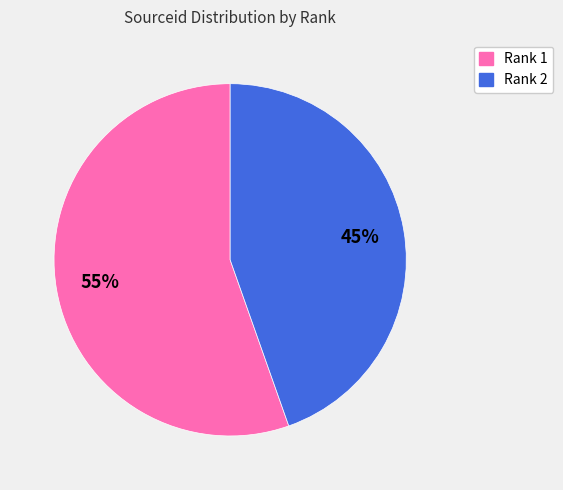

Combined, do Rank 2 and Rank 1 account for over 50%?

Yes